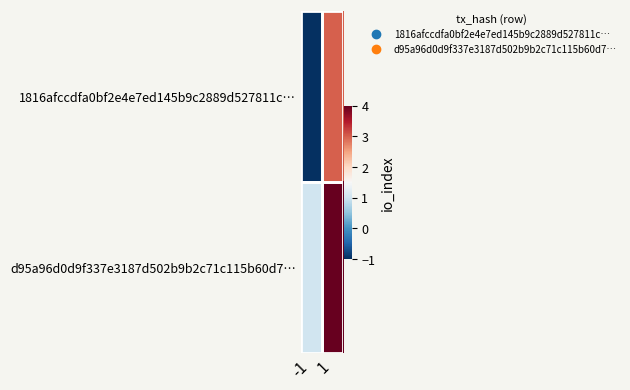

How many data points does each series have?

2